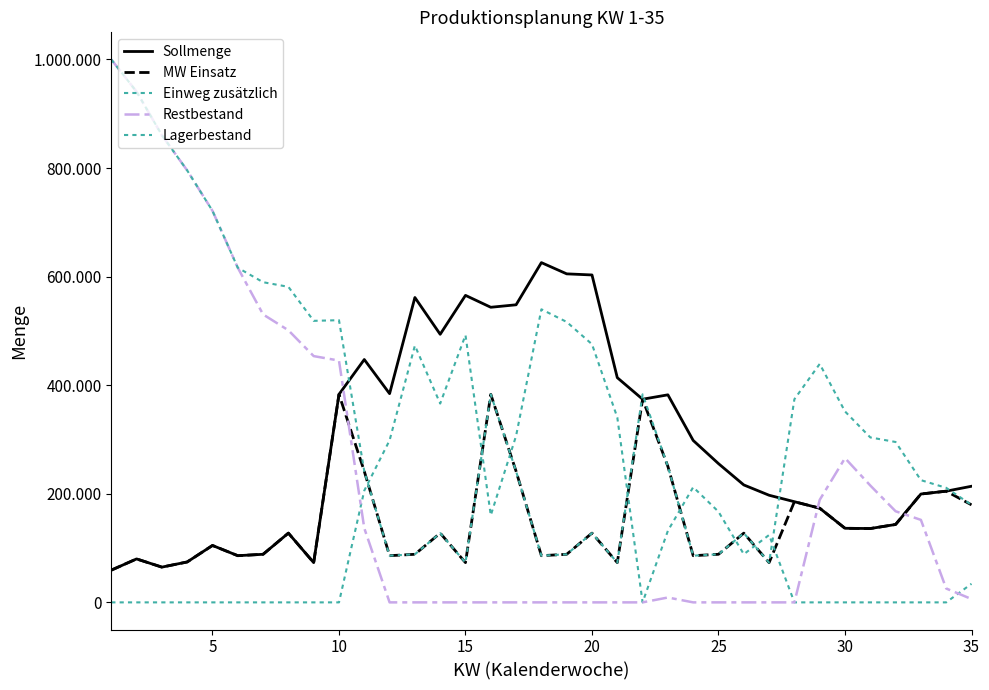

List the series in order of their peak value, lowest first.

MW Einsatz, Einweg zusätzlich, Sollmenge, Restbestand, Lagerbestand